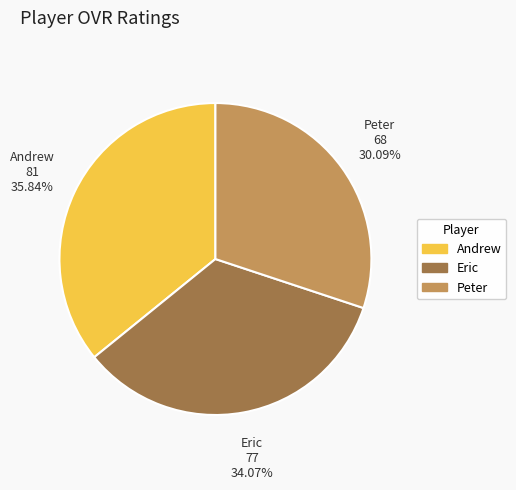

Rank the categories by value from lowest to highest.

Peter, Eric, Andrew